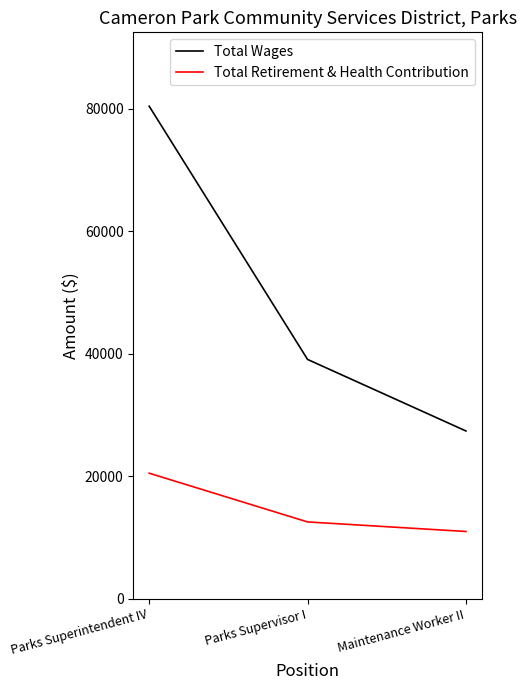

How many values in the Total Retirement & Health Contribution series are below 12549?

1